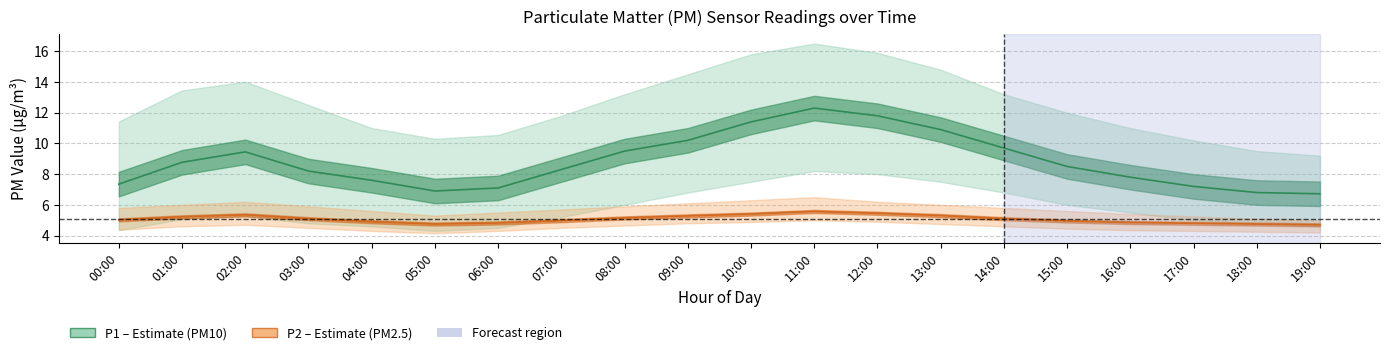

True or false: P1 (PM10) has more than 1 points higher than both neighbors.

True